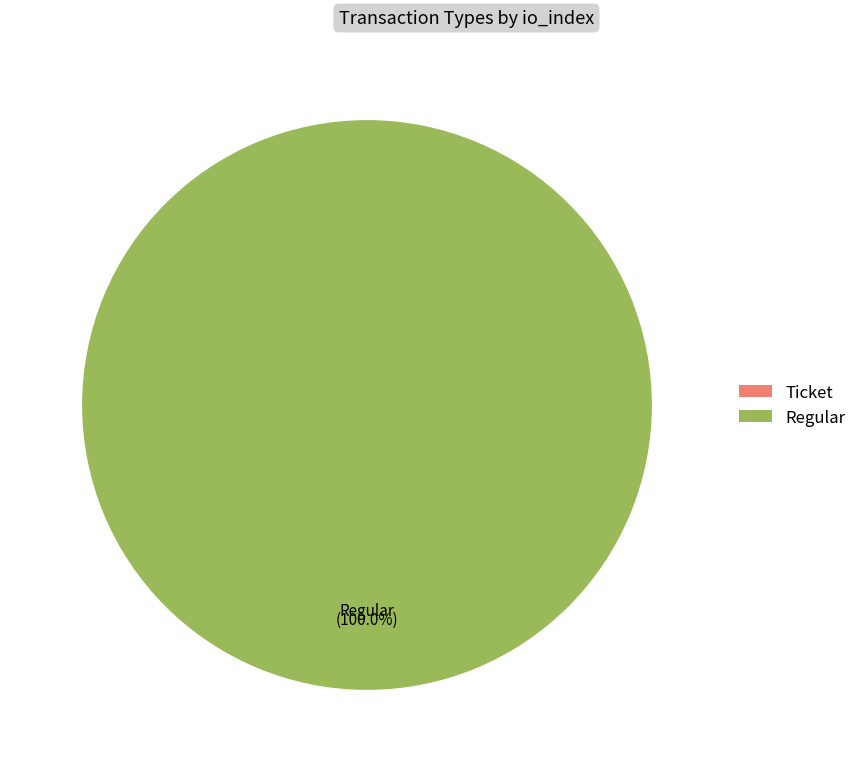

Is there a majority slice in this chart?

Yes